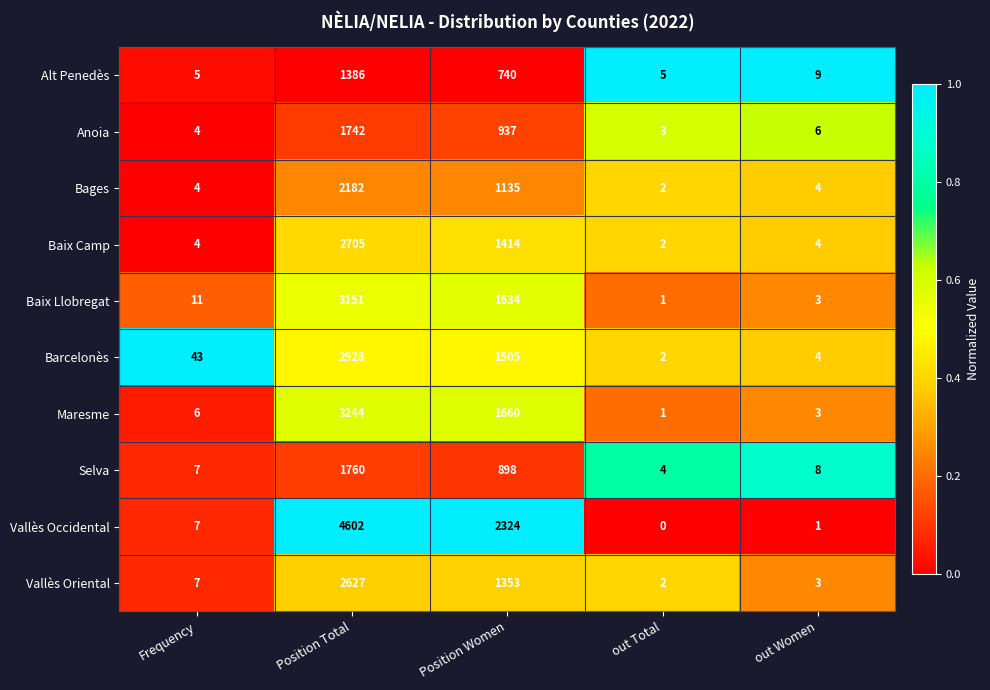

List the series in order of their peak value, lowest first.

Alt Penedès, Anoia, Selva, Bages, Vallès Oriental, Baix Camp, Barcelonès, Baix Llobregat, Maresme, Vallès Occidental